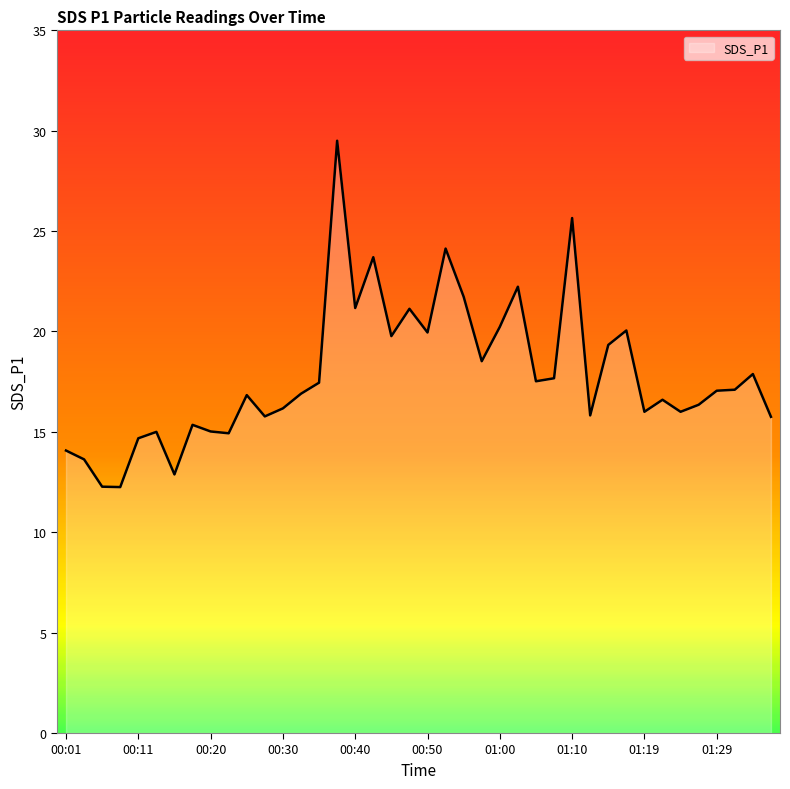

What is the maximum value shown in the chart?

29.5